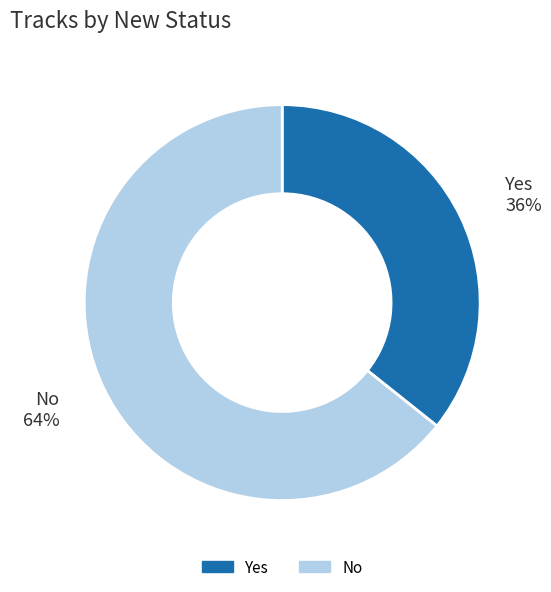

True or false: No accounts for 78% of the total.

False